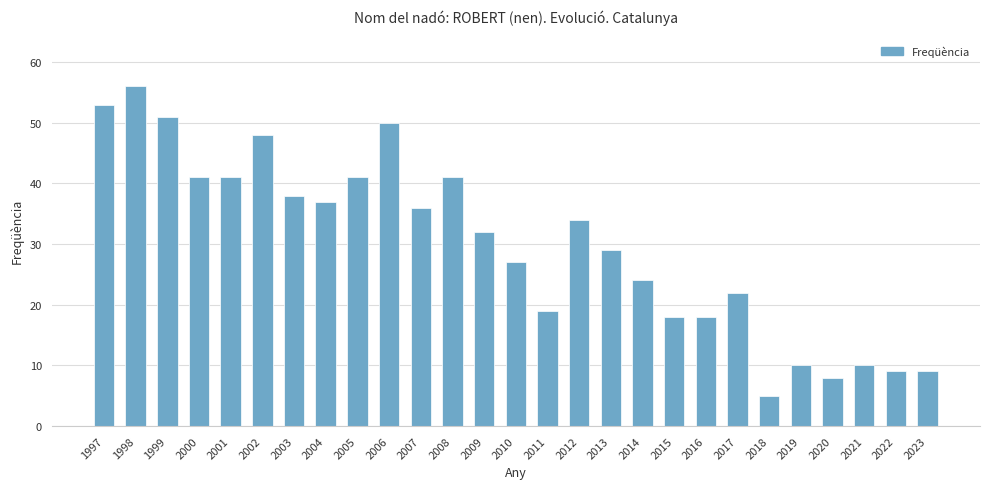

The value at 1998 is 56. True or false?

True